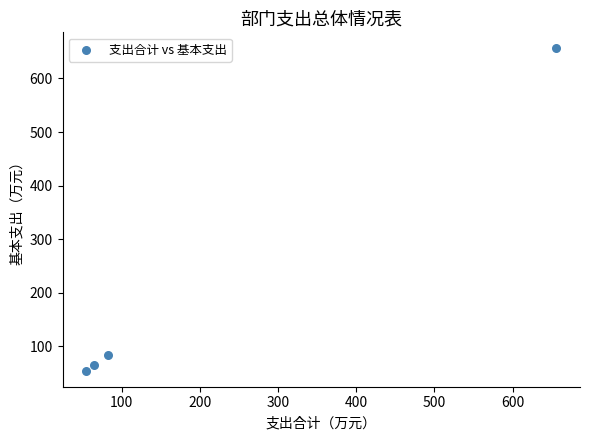

What is the average X value?

214.5